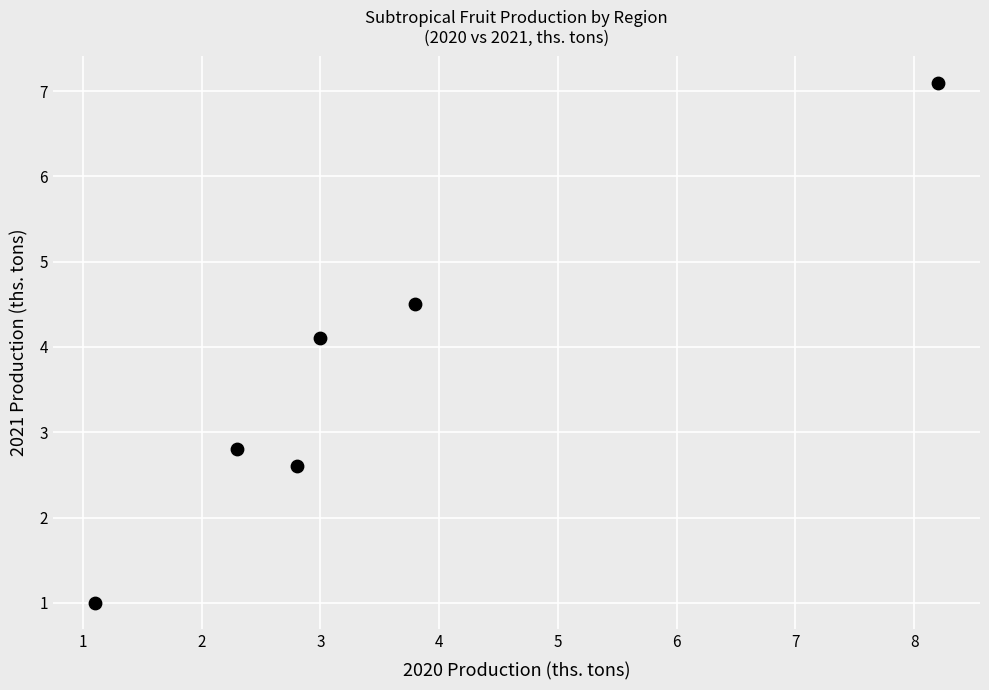

What is the range of Y values (max minus min)?

6.1